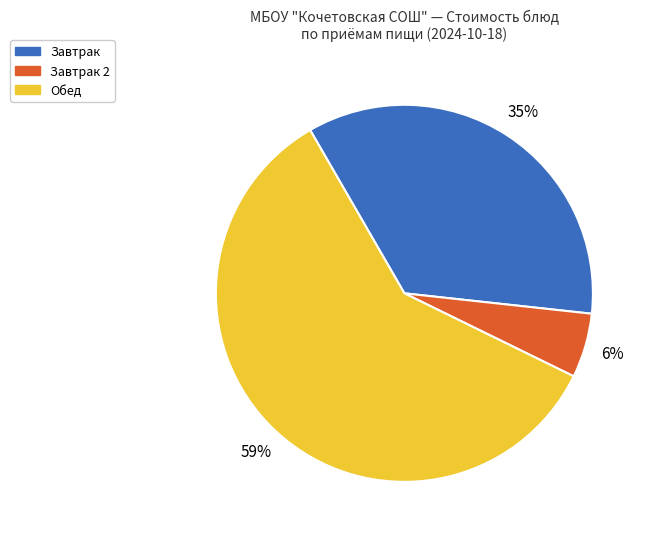

The Завтрак 2 slice represents 1% of the pie. True or false?

False